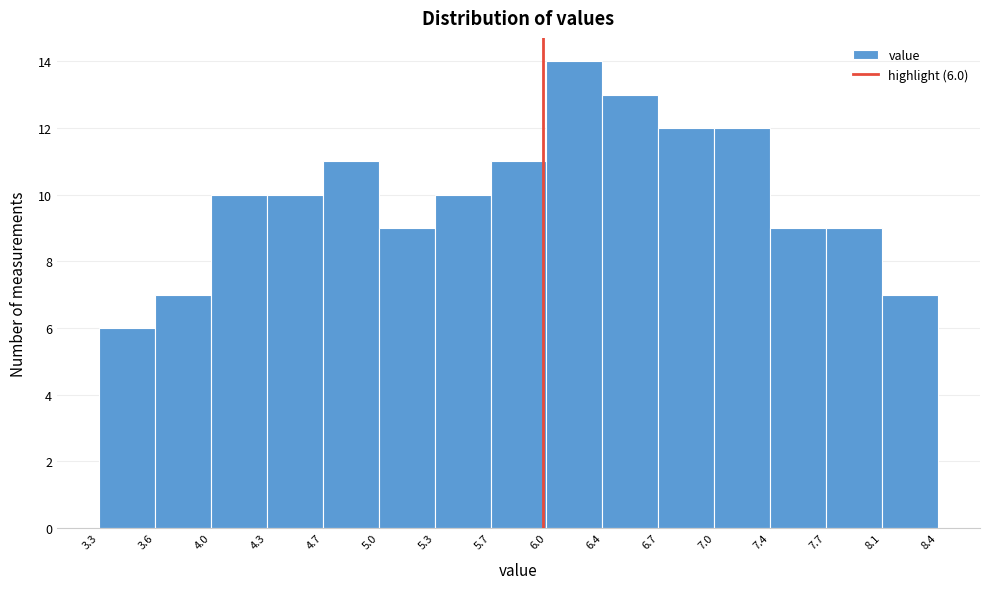

Over which range of the x-axis is the bar tallest?

6.0 to 6.4